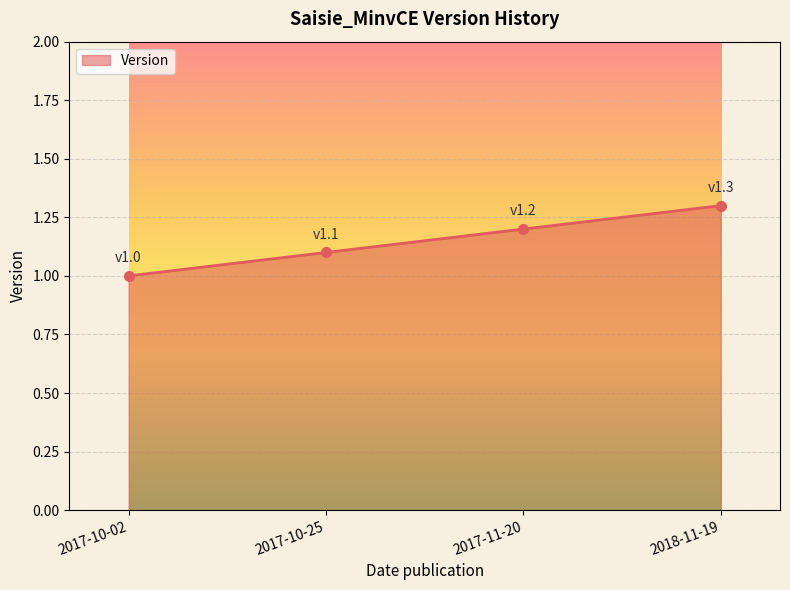

Is it true that the value at 2018-11-19 is 1.3?

True